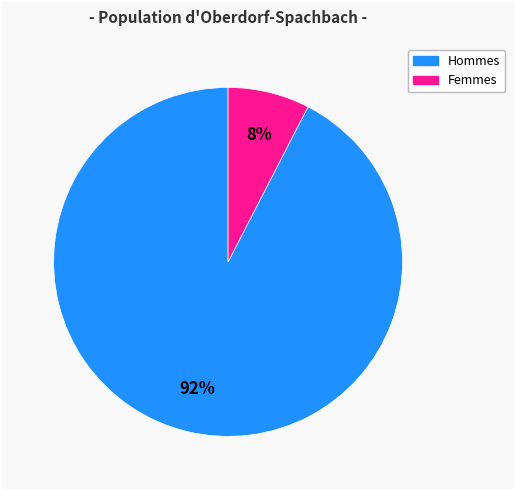

Is there any slice that represents more than half of the pie?

Yes